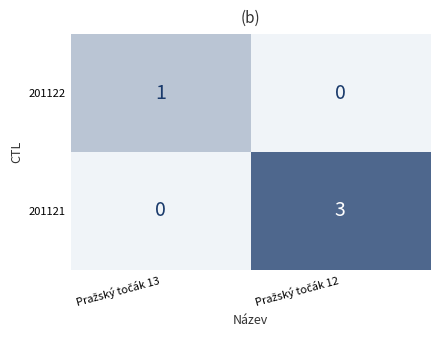

Which series has the largest total across all categories?

201121